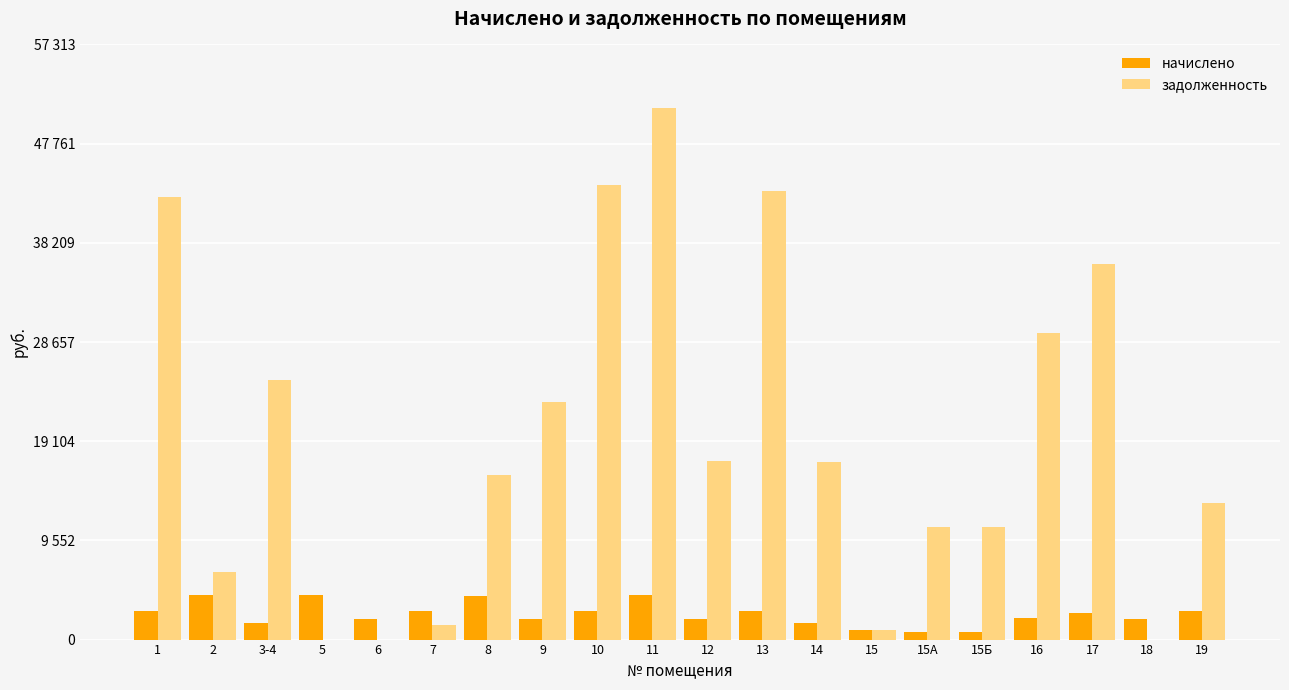

At which label does начислено reach its peak?

11